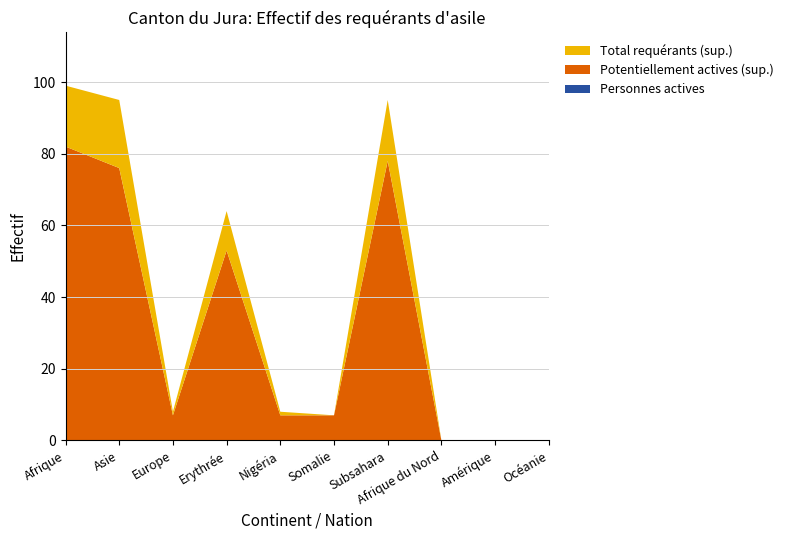

Reading right to left, what are all the values shown in this chart?

Total requérants d'asile: Océanie=0	Amérique=0	Afrique du Nord=0	Subsahara=95	Somalie=7	Nigéria=8	Erythrée=64	Europe=8	Asie=95	Afrique=99
Personnes potentiellement actives: Océanie=0	Amérique=0	Afrique du Nord=0	Subsahara=78	Somalie=7	Nigéria=7	Erythrée=53	Europe=7	Asie=76	Afrique=82
Personnes actives: Océanie=0	Amérique=0	Afrique du Nord=0	Subsahara=0	Somalie=0	Nigéria=0	Erythrée=0	Europe=0	Asie=0	Afrique=0